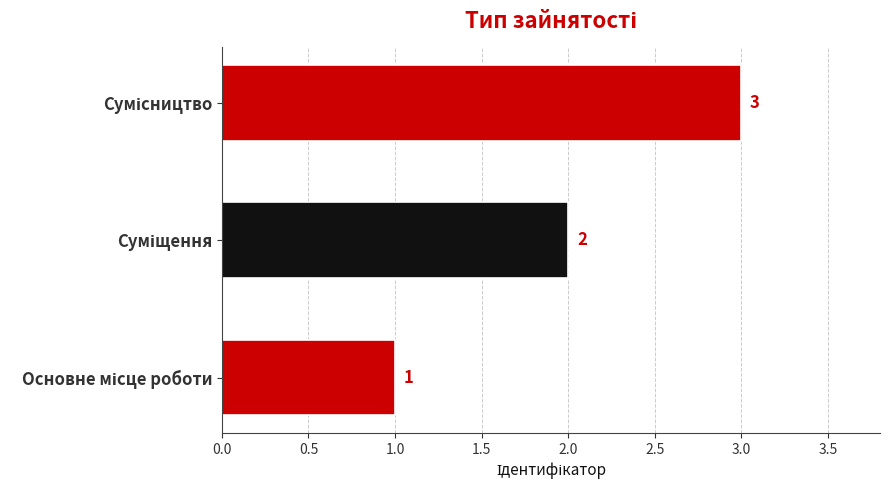

How many distinct data groups are displayed?

1